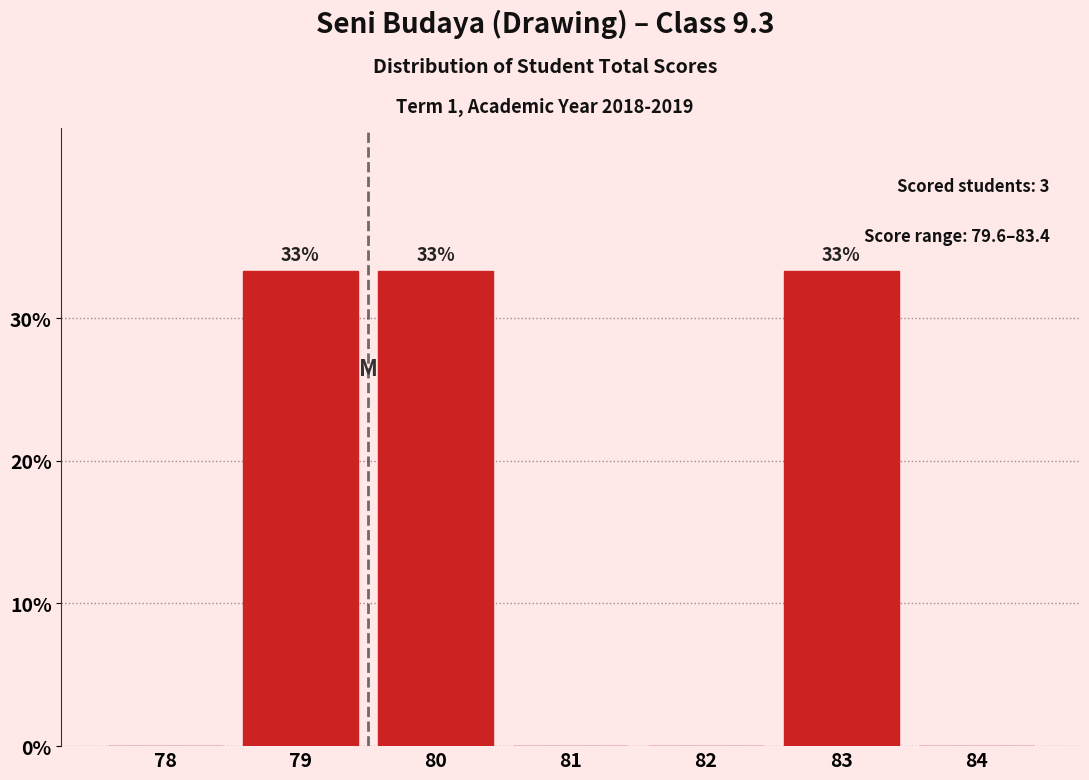

Reading left to right, extract all data points from this chart.

78=0.0	79=33.3	80=33.3	81=0.0	82=0.0	83=33.3	84=0.0